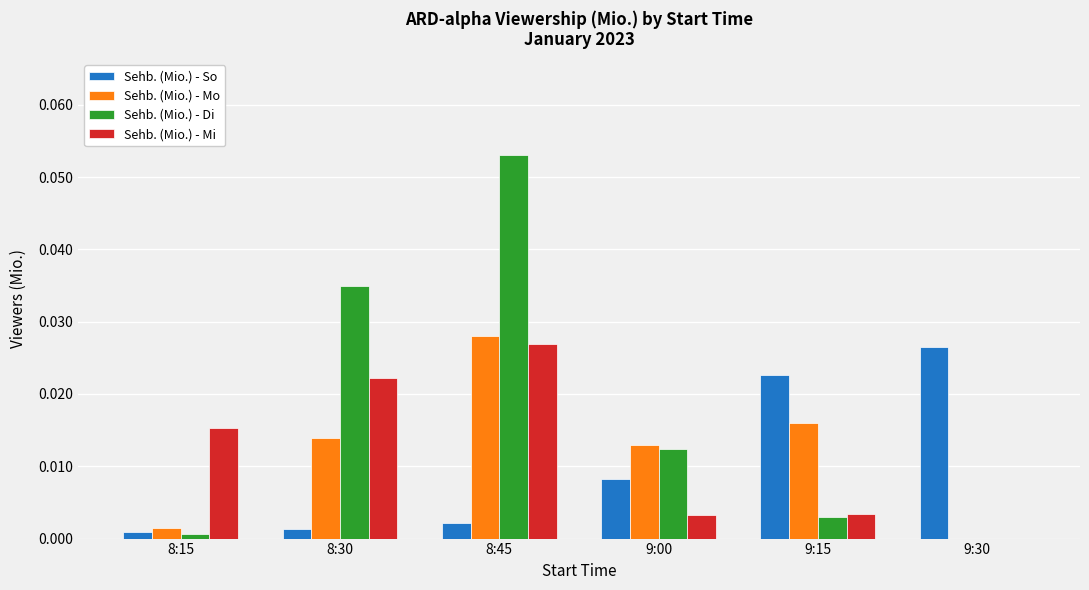

Which category has the highest value in the Sehb. (Mio.) - So series?

9:30